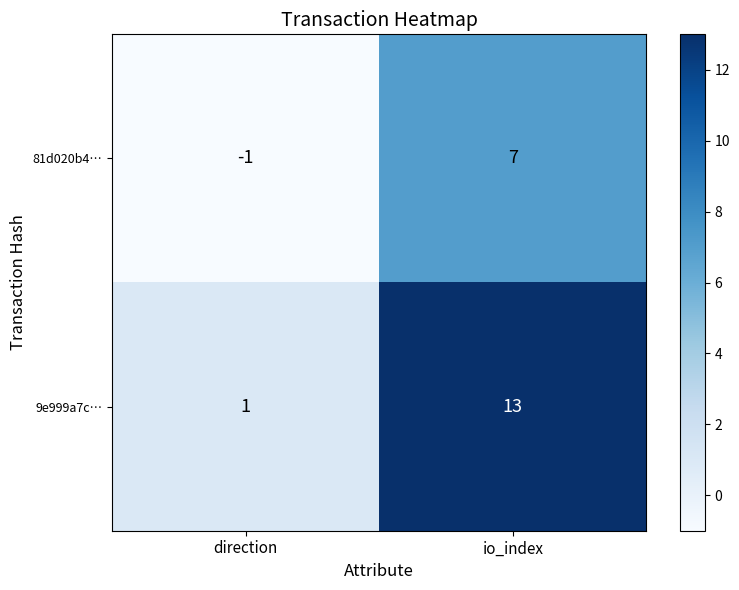

Which label corresponds to the smallest value in the chart?

direction